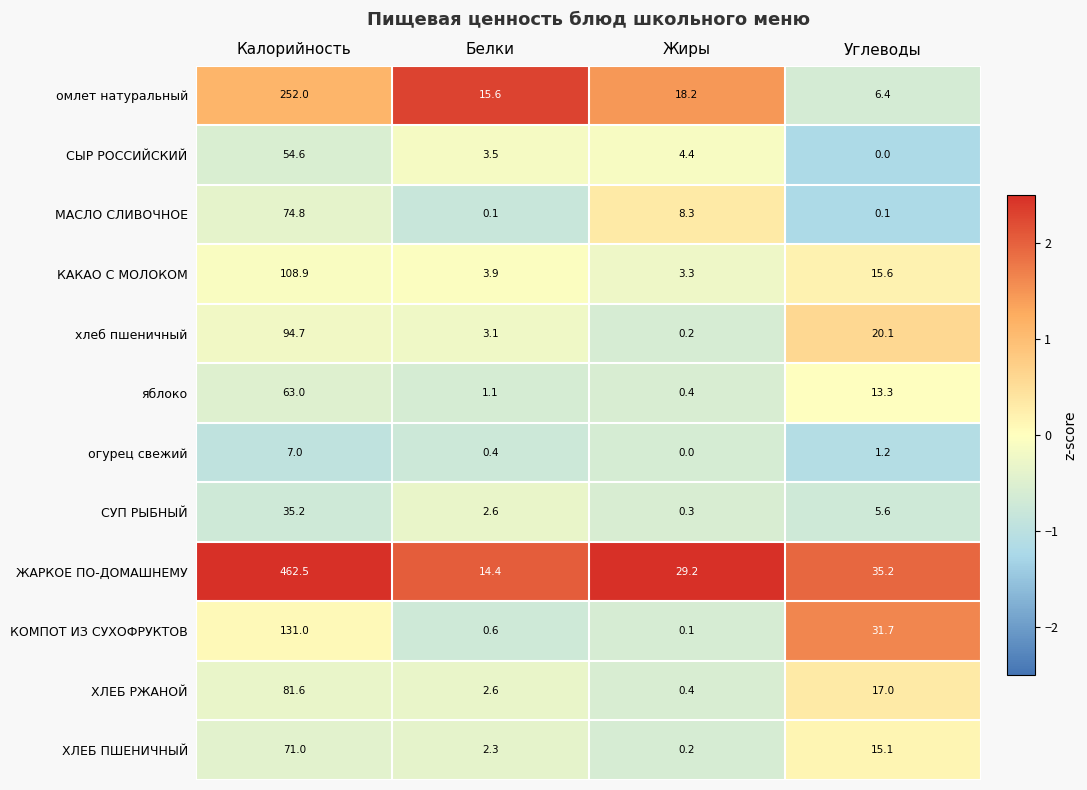

Rank the categories by хлеб пшеничный value from highest to lowest.

Калорийность, Углеводы, Белки, Жиры